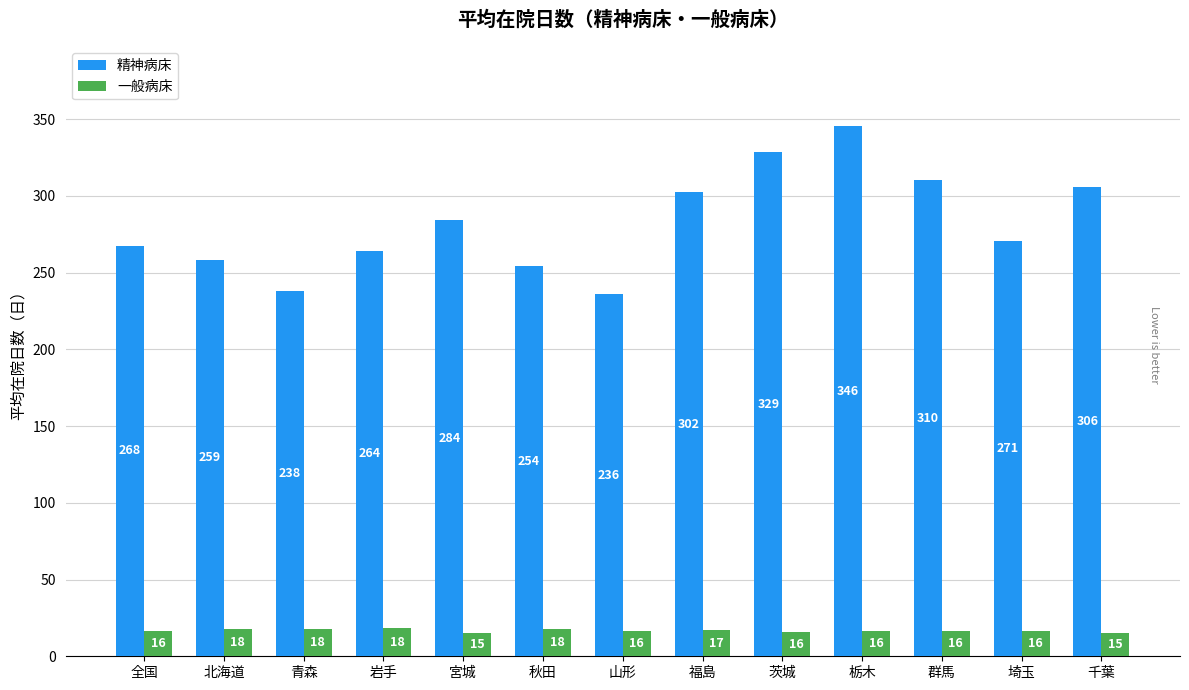

What is the approximate value of 一般病床 at 千葉?

15.4